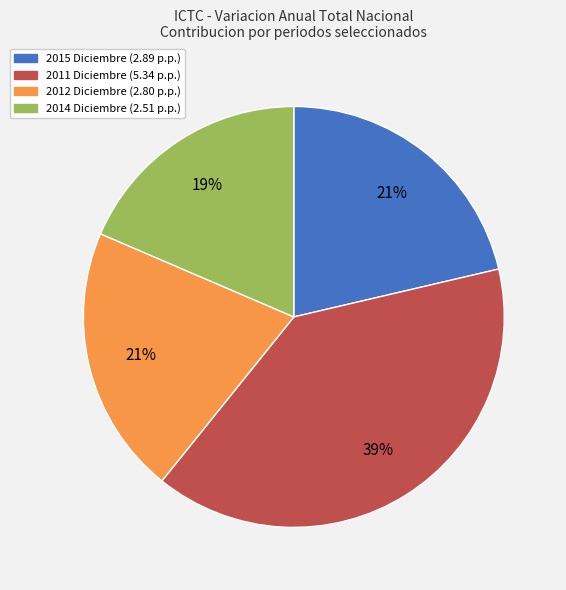

Does 2012 Diciembre account for over 50% of the chart?

No